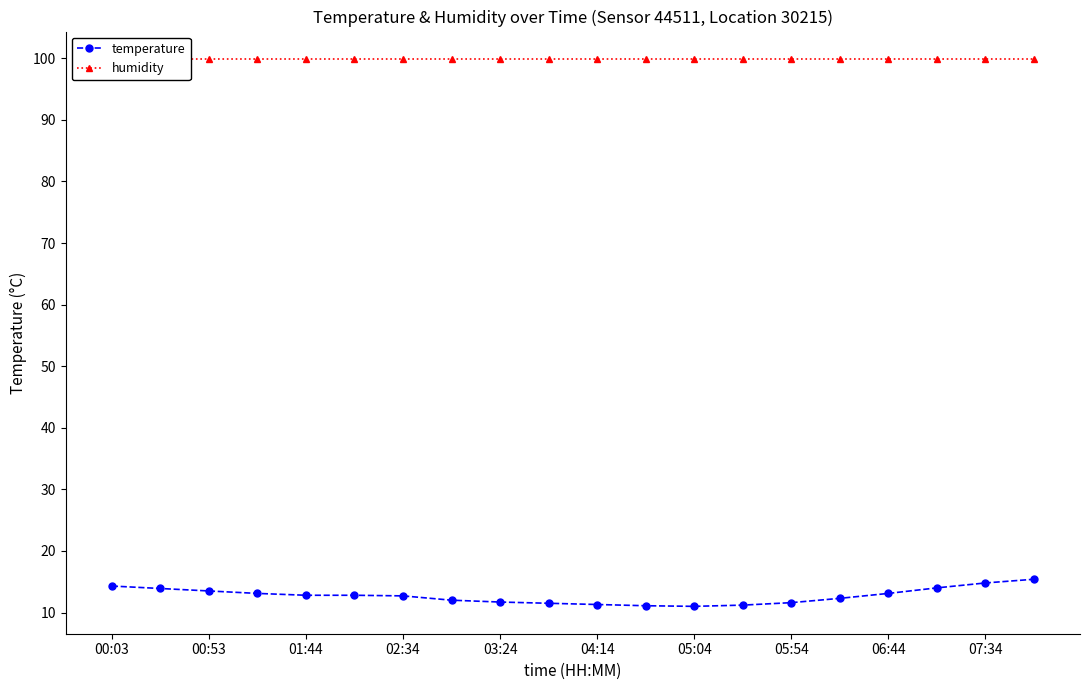

How many categories are shown in the chart?

20